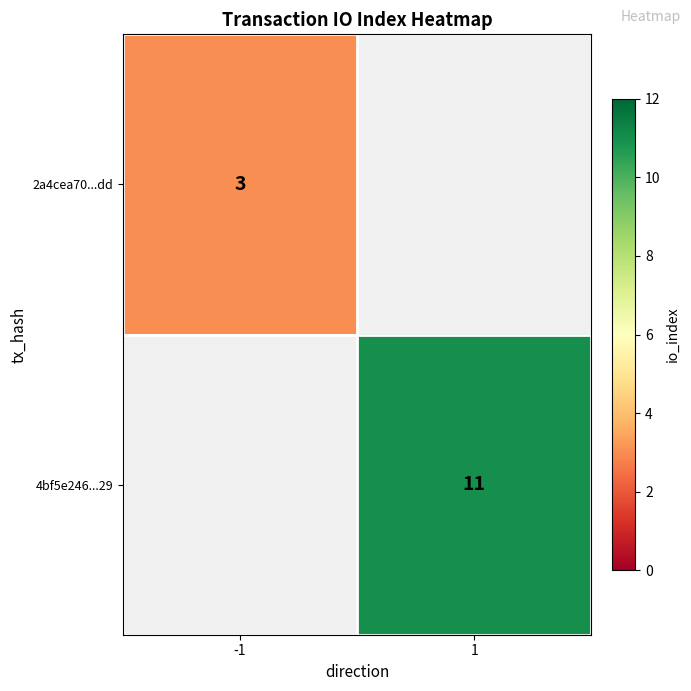

At how many categories does at least one series exceed 4?

1